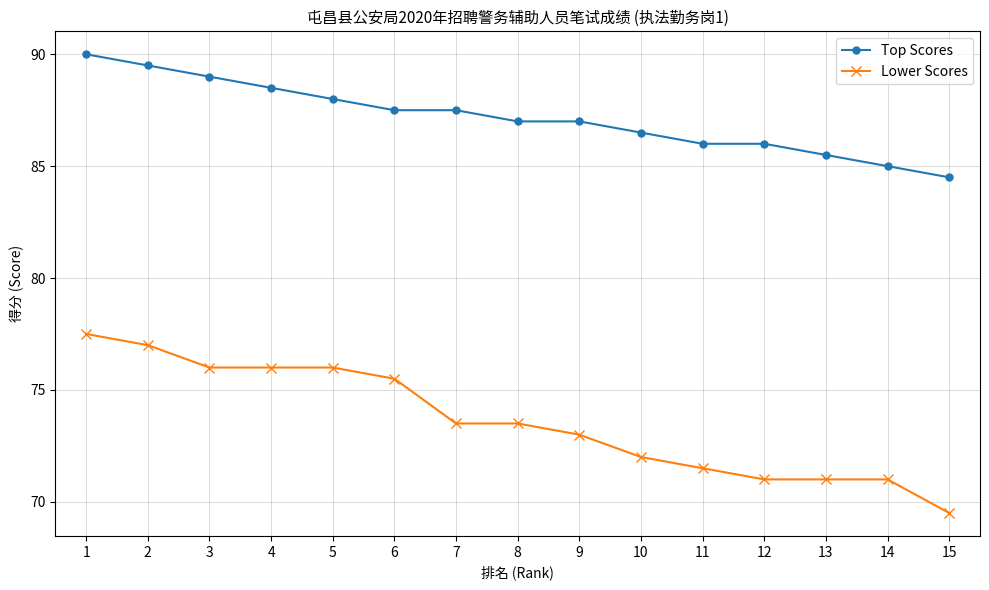

Reading left to right, list all the values displayed in this chart.

Top Scores: 1=90.0	2=89.5	3=89.0	4=88.5	5=88.0	6=87.5	7=87.5	8=87.0	9=87.0	10=86.5	11=86.0	12=86.0	13=85.5	14=85.0	15=84.5
Lower Scores: 1=77.5	2=77.0	3=76.0	4=76.0	5=76.0	6=75.5	7=73.5	8=73.5	9=73.0	10=72.0	11=71.5	12=71.0	13=71.0	14=71.0	15=69.5